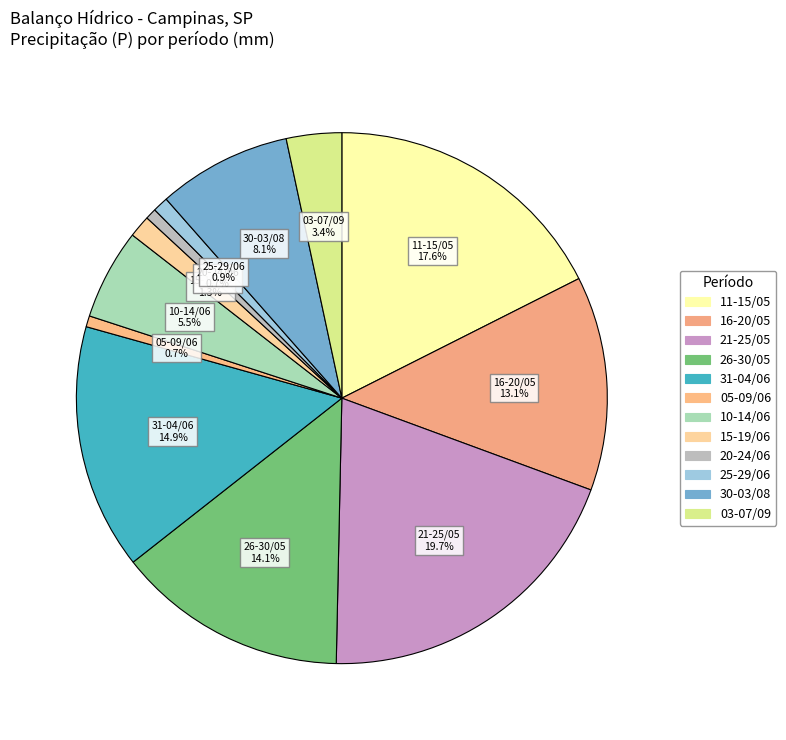

How many segments does this pie chart have?

12